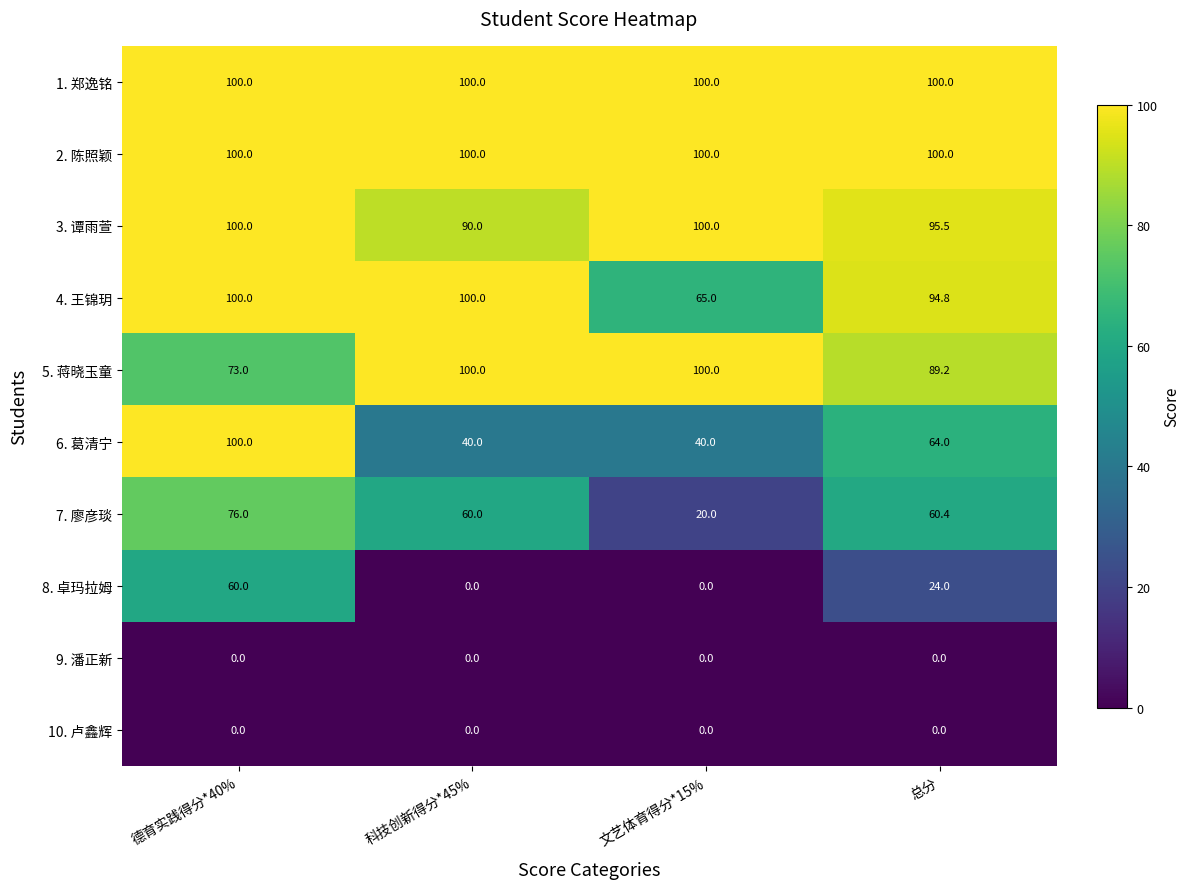

At how many categories does at least one series exceed 41?

4